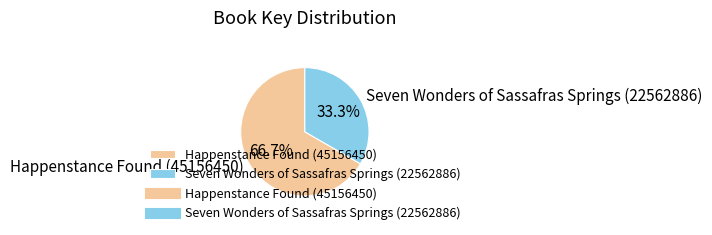

Which has a higher value, Happenstance Found (45156450) or Seven Wonders of Sassafras Springs (22562886)?

Happenstance Found (45156450)